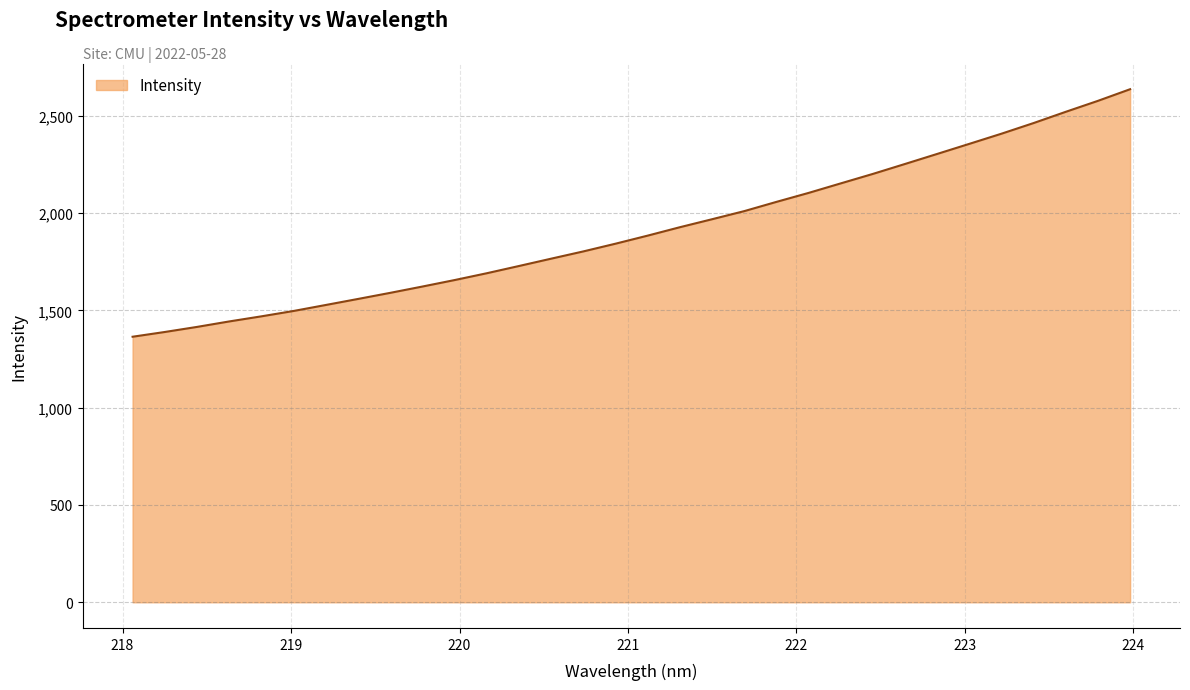

What is the smallest value displayed?

1364.6